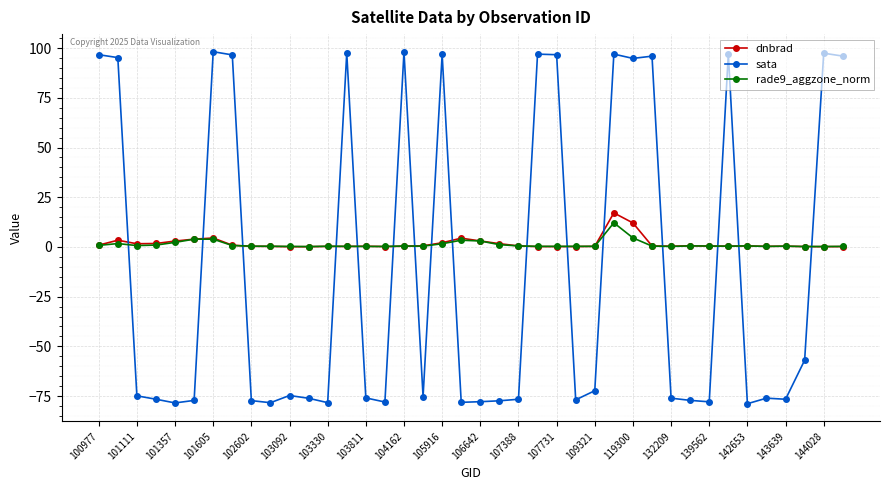

Which series has the largest range (max minus min)?

sata